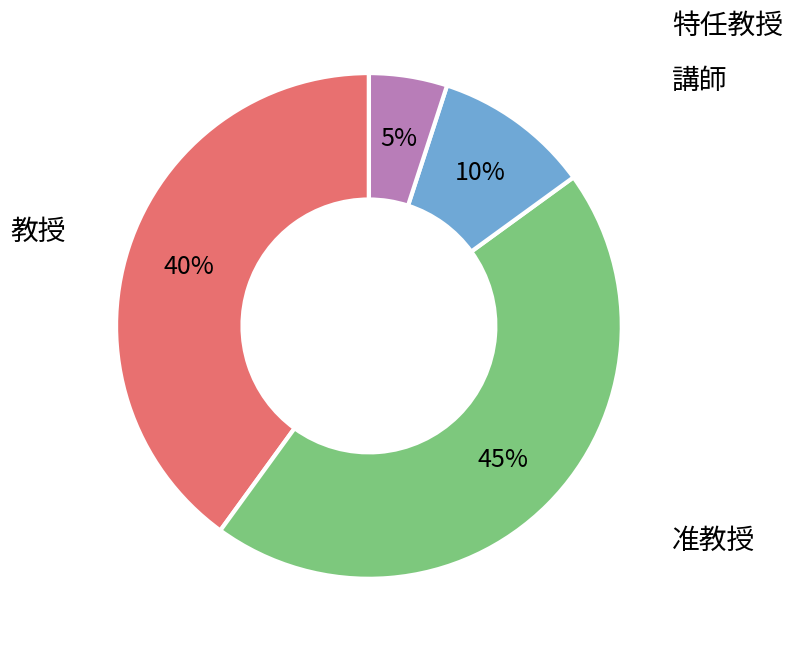

True or false: 講師 accounts for 1% of the total.

False